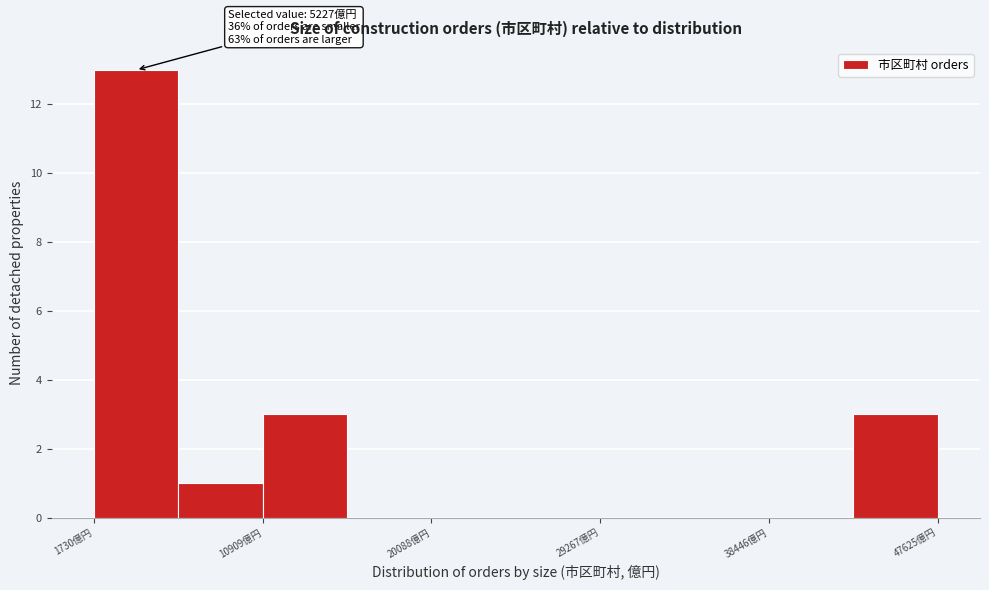

Over which range of the x-axis is the bar tallest?

2000 to 6000